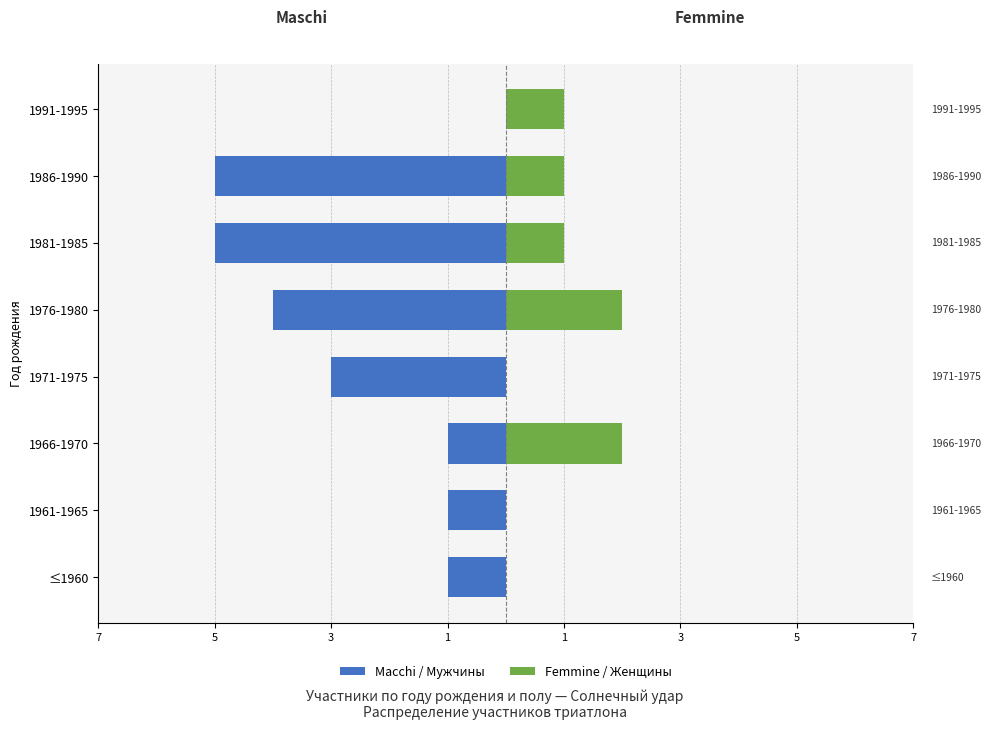

The value of Масchi / Мужчины at 1976-1980 is -1. True or false?

False